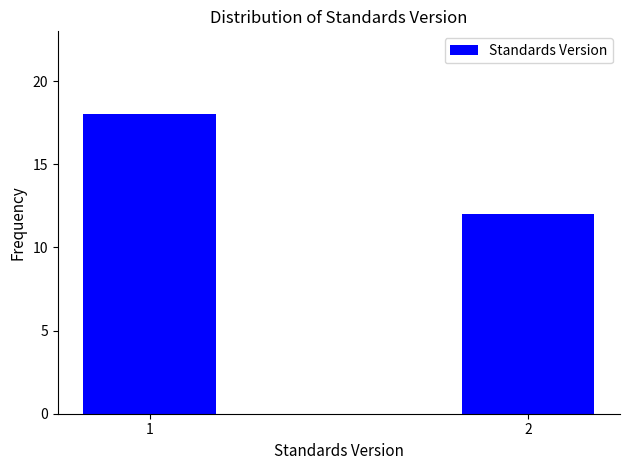

Reading left to right, extract all data points from this chart.

1=18	2=12